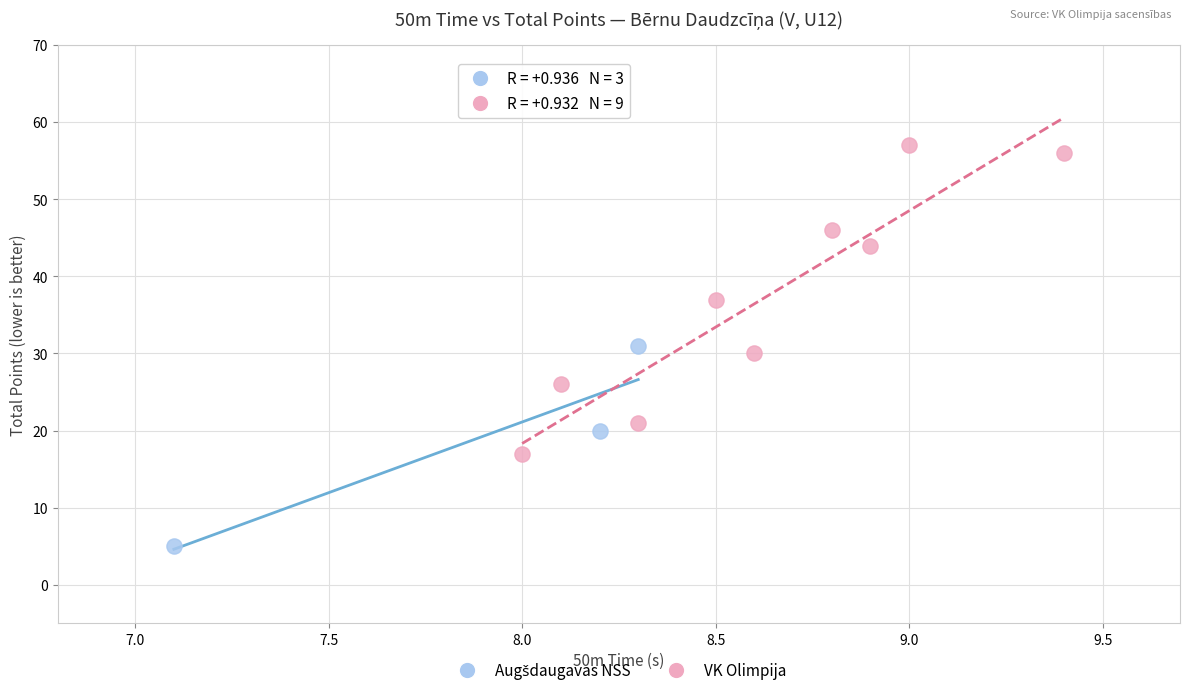

Which series has the widest spread of Y values?

VK Olimpija